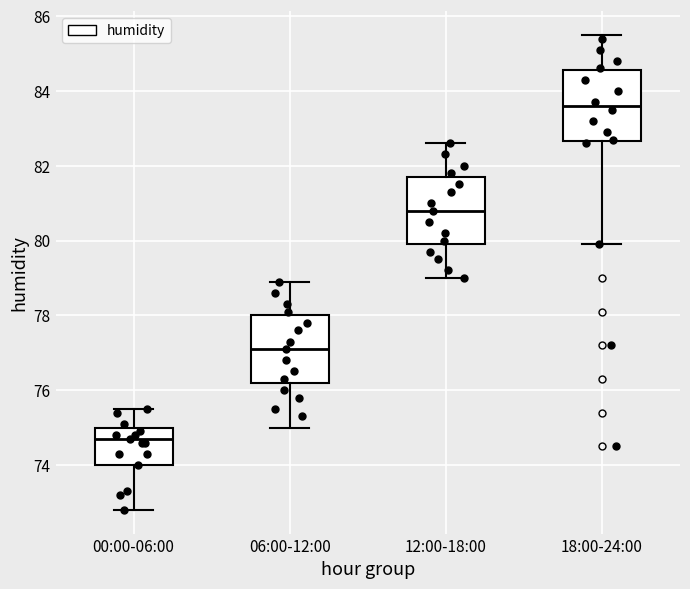

Reading left to right, transcribe this box plot: for each box, give where its median line is, the range the box spans, and where its two whiskers end, as read against the y-axis. The values are not printed on the chart, so give them approximately, as read against the axis.

00:00-06:00: median 74.8, box 74.0 to 75.0, whiskers 72.8 to 75.6
06:00-12:00: median 77.2, box 76.2 to 78.0, whiskers 75.0 to 79.0
12:00-18:00: median 80.8, box 80.0 to 81.8, whiskers 79.0 to 82.6
18:00-24:00: median 83.6, box 82.6 to 84.6, whiskers 80.0 to 85.6